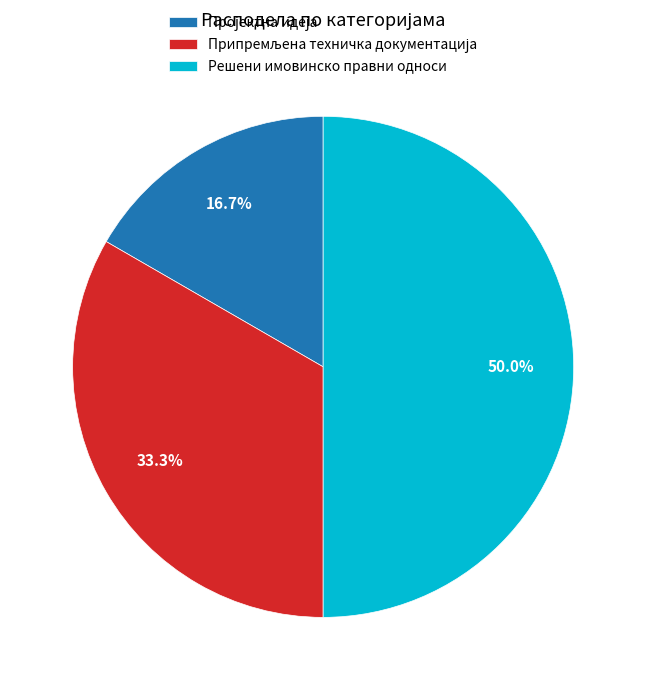

What is the largest slice in the pie chart?

Решени имовинско правни односи